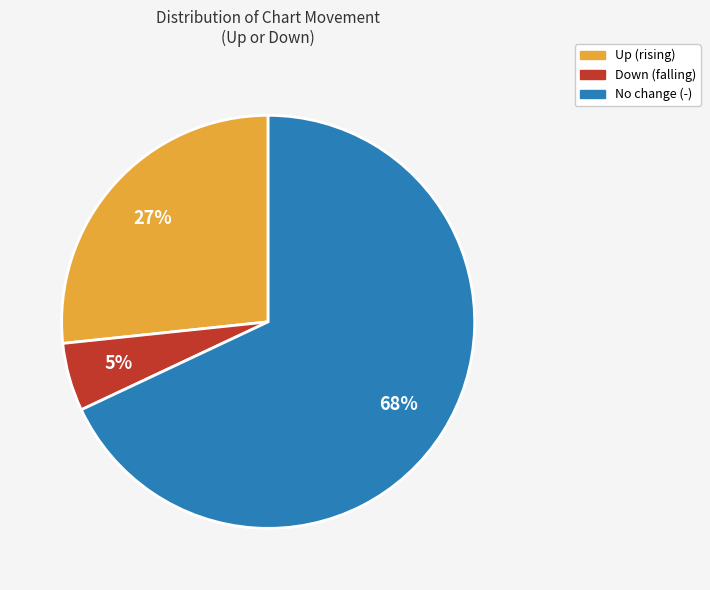

To the nearest percent, what portion does Down (falling) represent?

5%